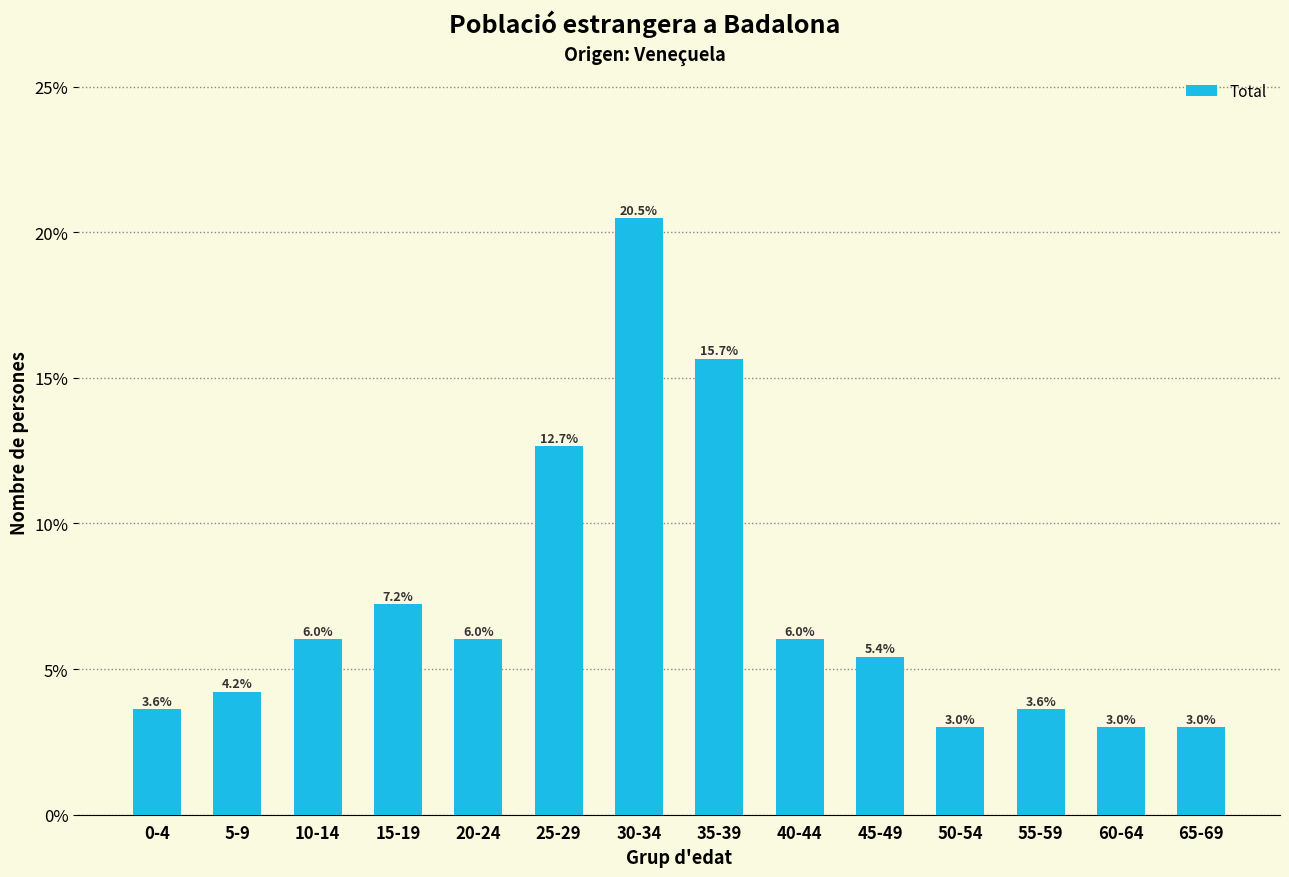

Reading right to left, list all the values displayed in this chart.

3.0	3.0	3.6	3.0	5.4	6.0	15.7	20.5	12.7	6.0	7.2	6.0	4.2	3.6